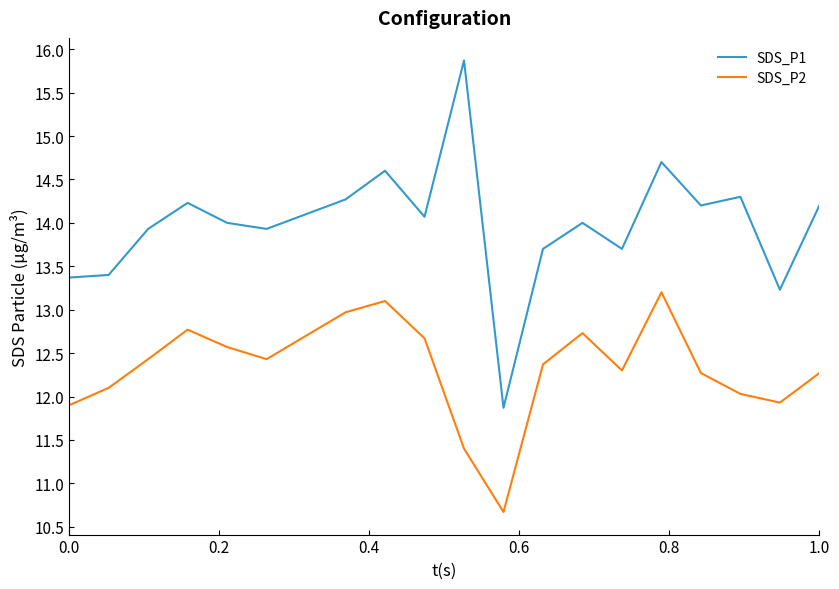

Reading left to right, what are all the values shown in this chart?

SDS_P1: 13.4	13.4	13.9	14.2	14.0	13.9	14.1	14.3	14.6	14.1	15.9	11.9	13.7	14.0	13.7	14.7	14.2	14.3	13.2	14.2
SDS_P2: 11.9	12.1	12.4	12.8	12.6	12.4	12.7	13.0	13.1	12.7	11.4	10.7	12.4	12.7	12.3	13.2	12.3	12.0	11.9	12.3